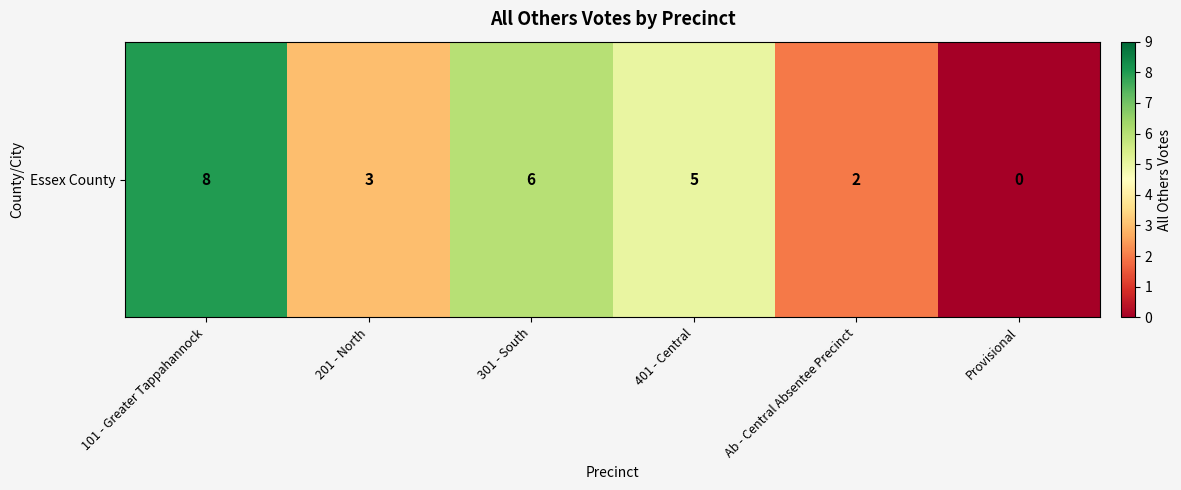

What is the difference between the values at Ab - Central Absentee Precinct and 301 - South?

4